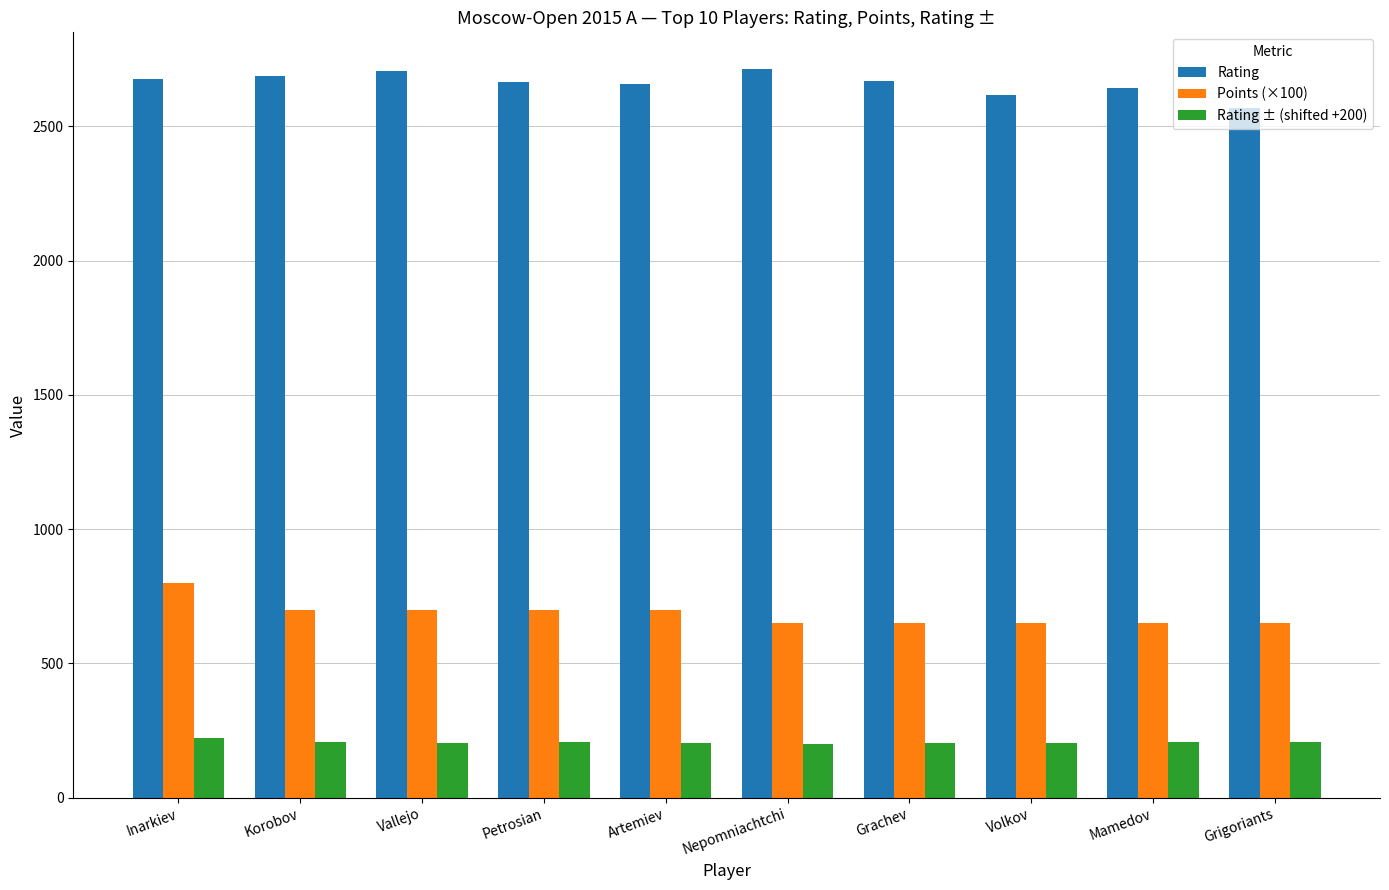

The Rating series shows 2642.0 at Mamedov. True or false?

True